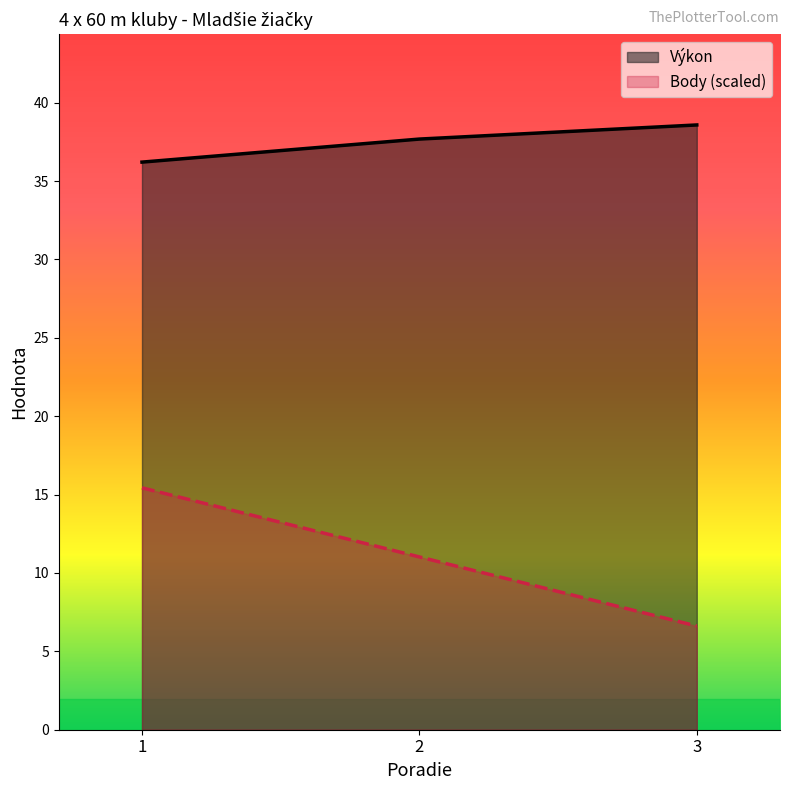

List the series in order of their peak value, lowest first.

Body (scaled), Výkon